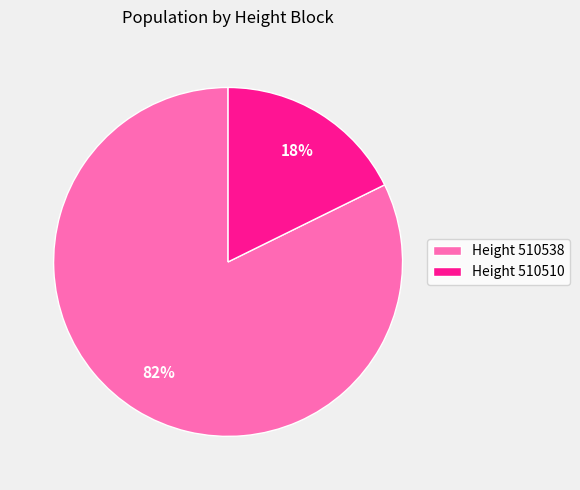

To the nearest percent, what percentage of the pie is Height 510510?

18%